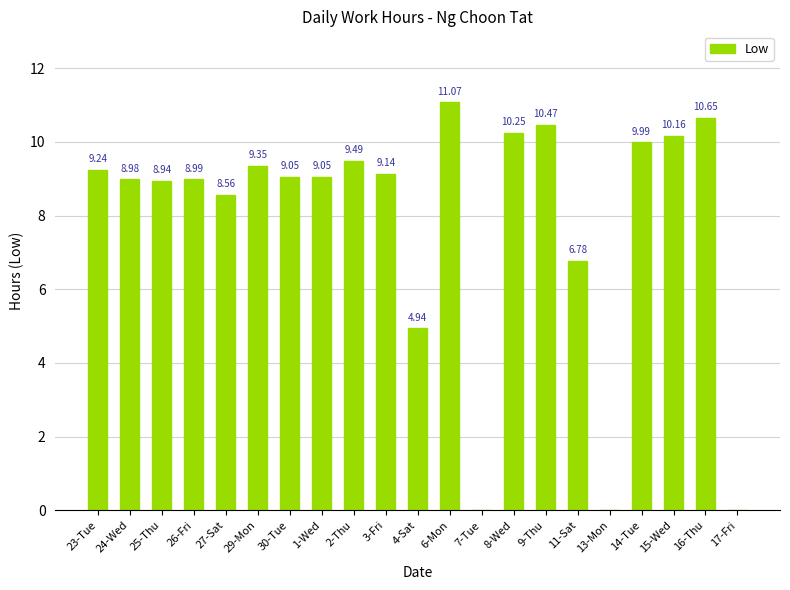

How many data points are above 9?

12